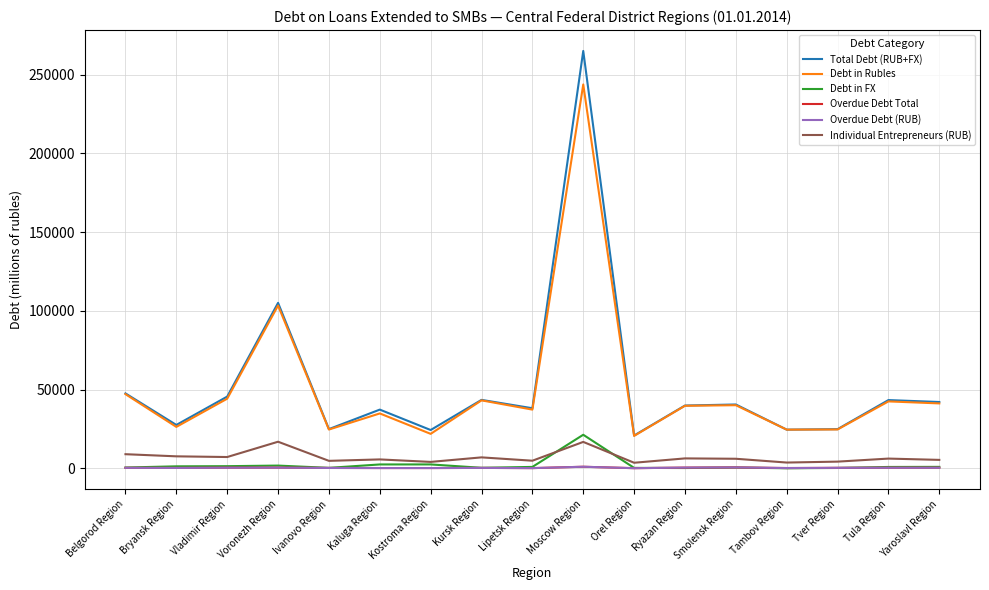

True or false: Overdue Debt (RUB) has more than 0 points higher than both neighbors.

True